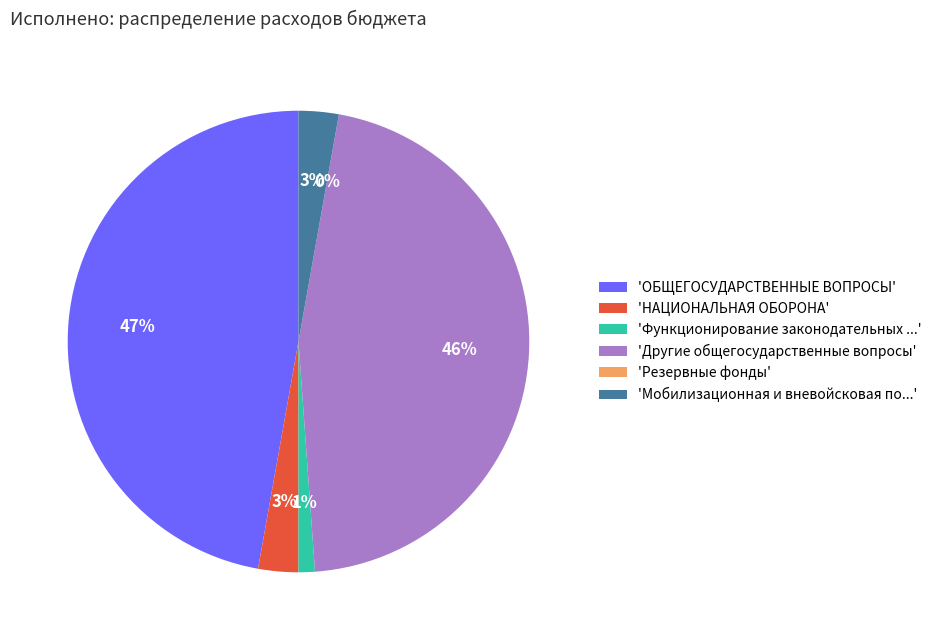

Do НАЦИОНАЛЬНАЯ ОБОРОНА and Другие общегосударственные вопросы together represent more than half of the pie?

No